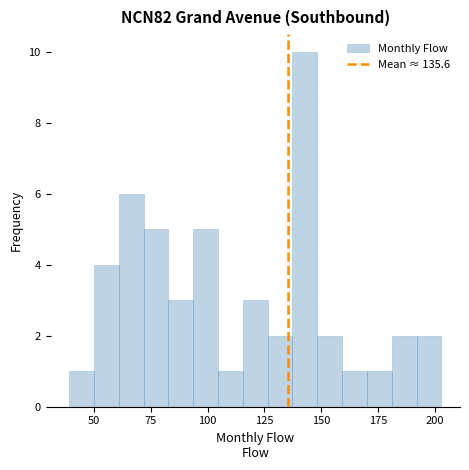

Around what value on the x-axis is the tallest bar? Give the approximate position of its centre, as read against the axis.

145